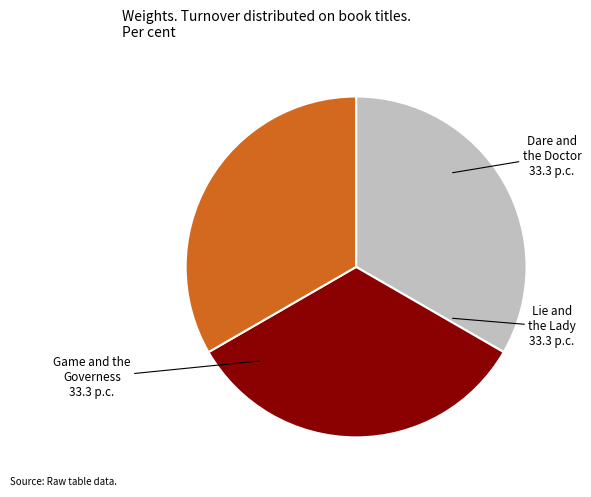

Is there a majority slice in this chart?

No